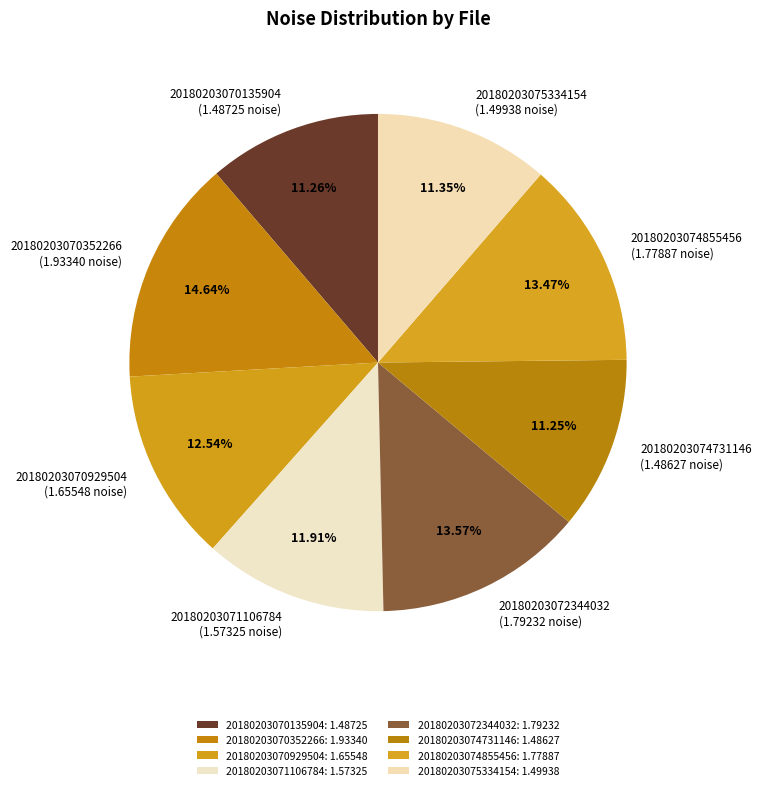

To the nearest percent, what portion does 20180203074855456 represent?

13%